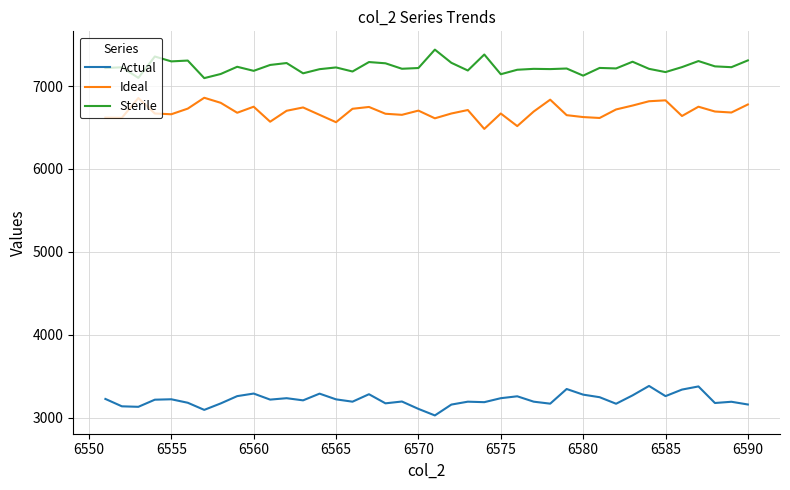

In Ideal, how many points are lower than both neighbors (excluding endpoints)?

12